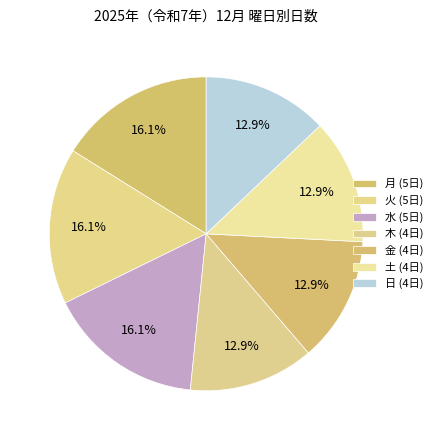

How many segments does this pie chart have?

7